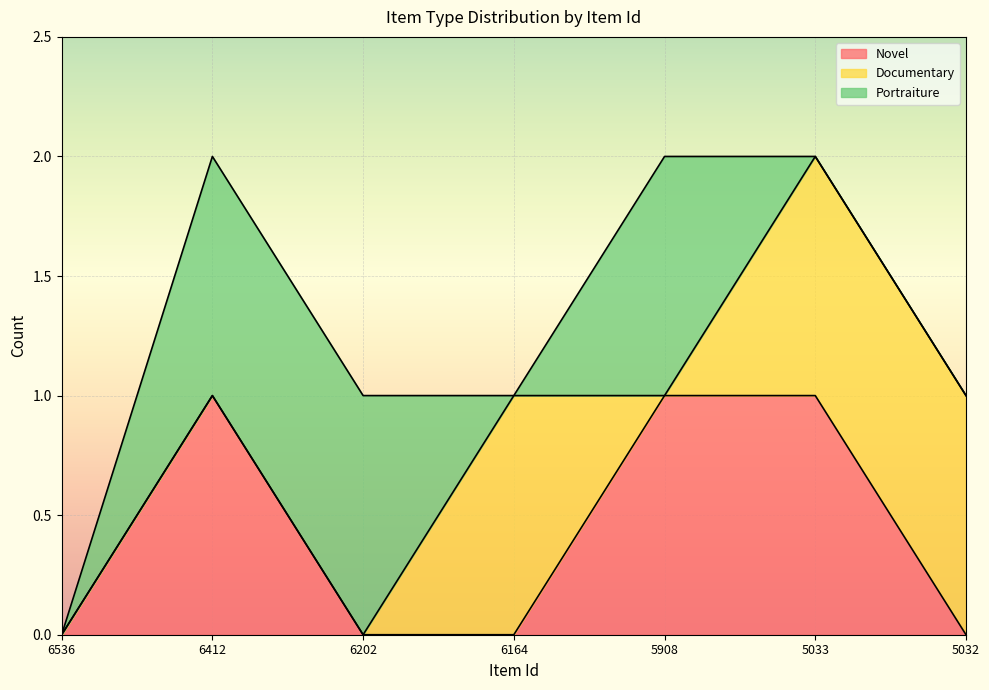

True or false: Novel and Portraiture intersect in this chart.

False